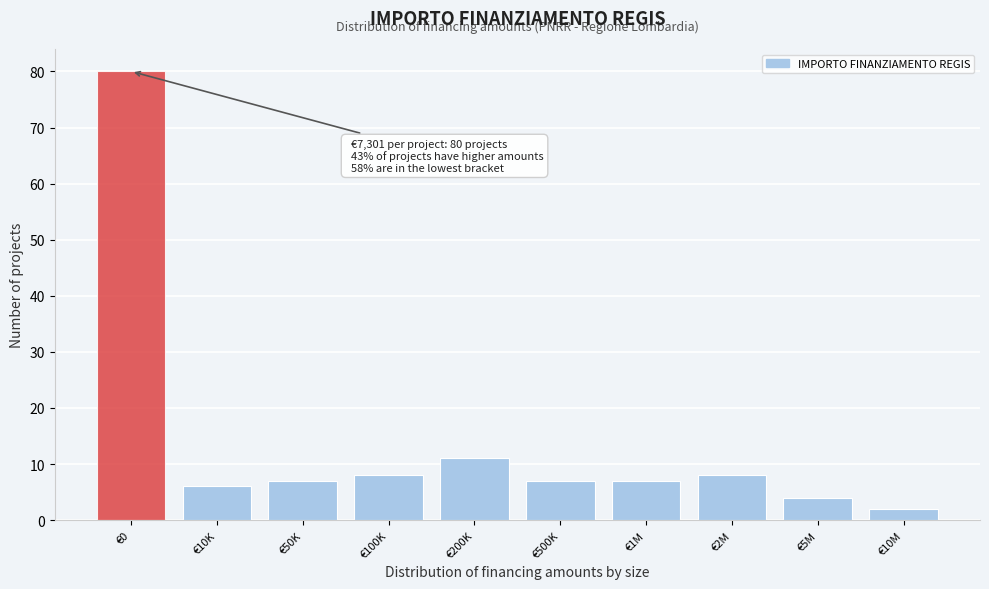

Reading left to right, list all the values displayed in this chart.

€0=80	€10K=6	€50K=7	€100K=8	€200K=11	€500K=7	€1M=7	€2M=8	€5M=4	€10M=2